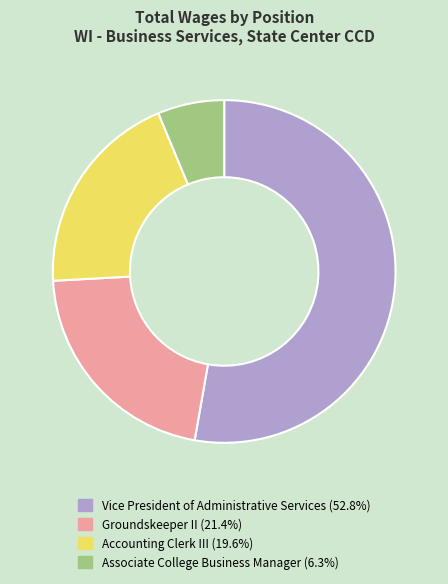

True or false: Vice President of Administrative Services accounts for 64% of the total.

False